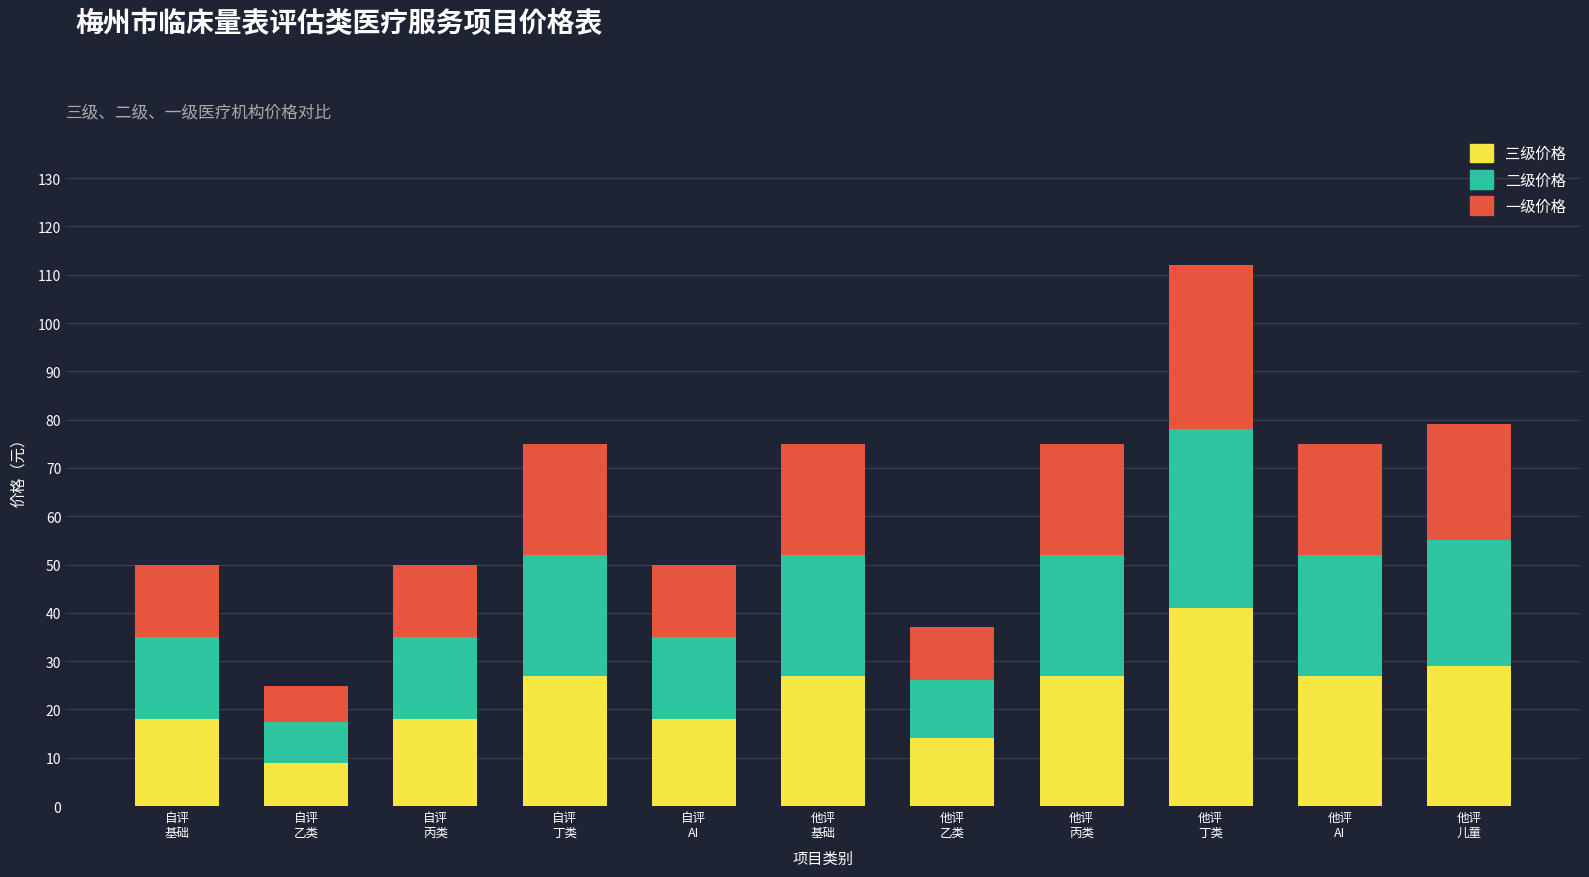

What is the lowest value of the 三级价格 series?

9.0